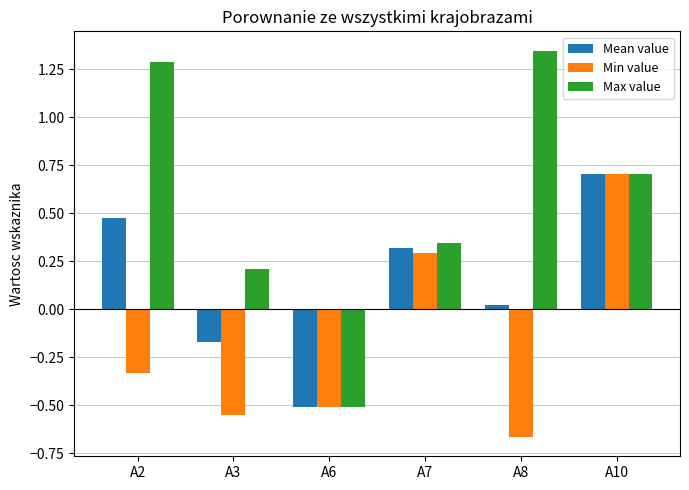

The value of Mean value at A7 is 0.3. True or false?

True